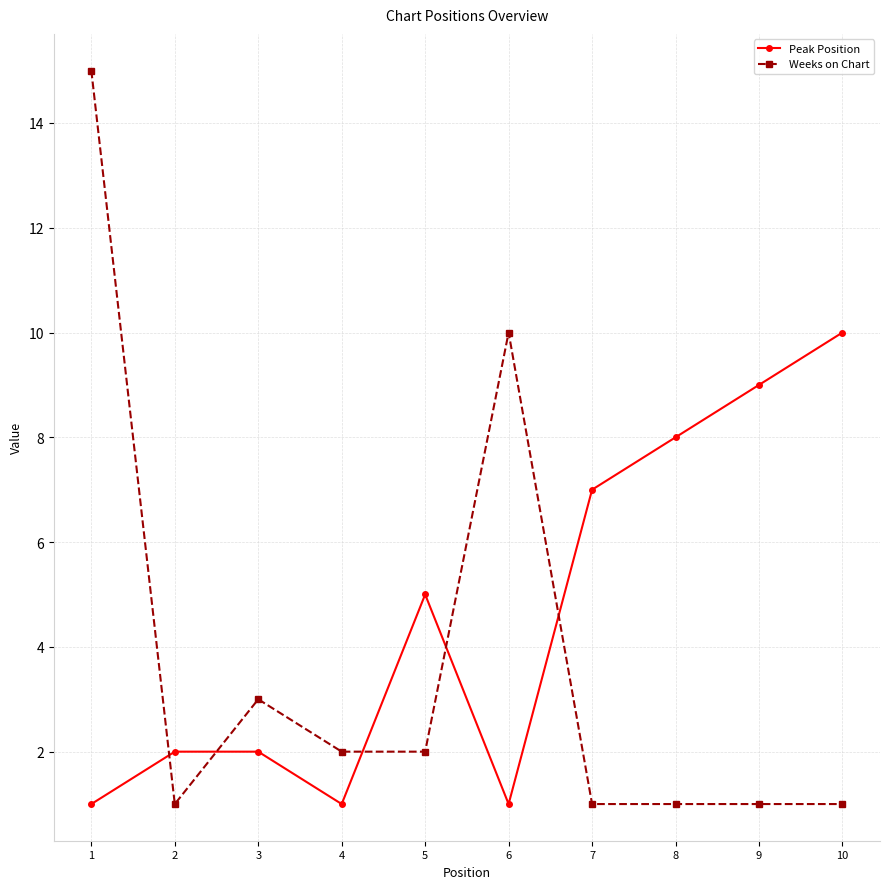

Which category has the highest value in the Peak Position series?

10